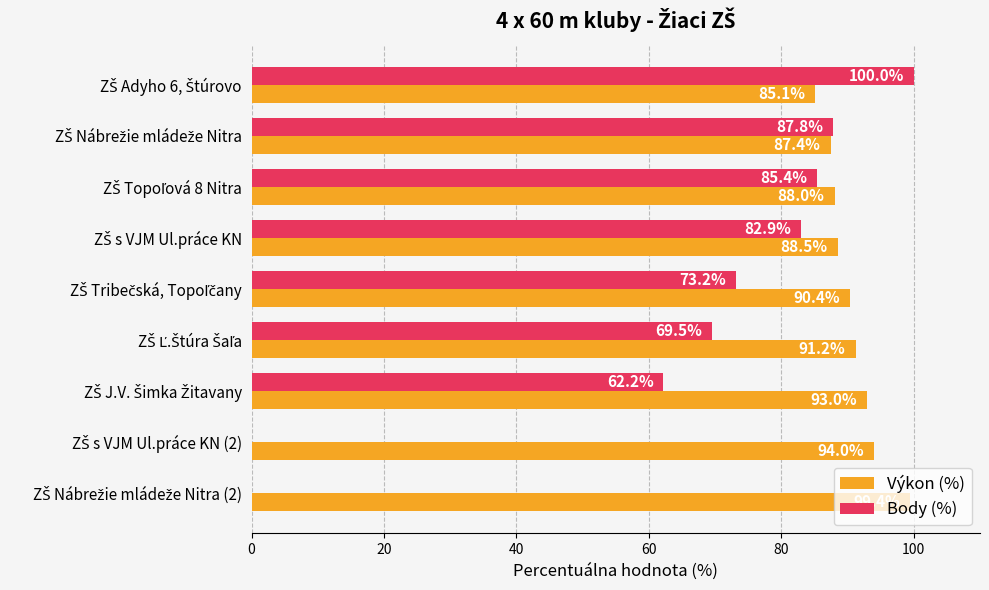

What is the highest value of the Výkon (%) series?

99.4